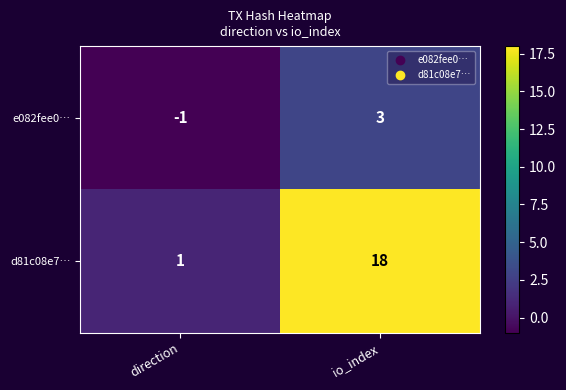

Between direction and io_index, which series saw the biggest shift?

d81c08e7…